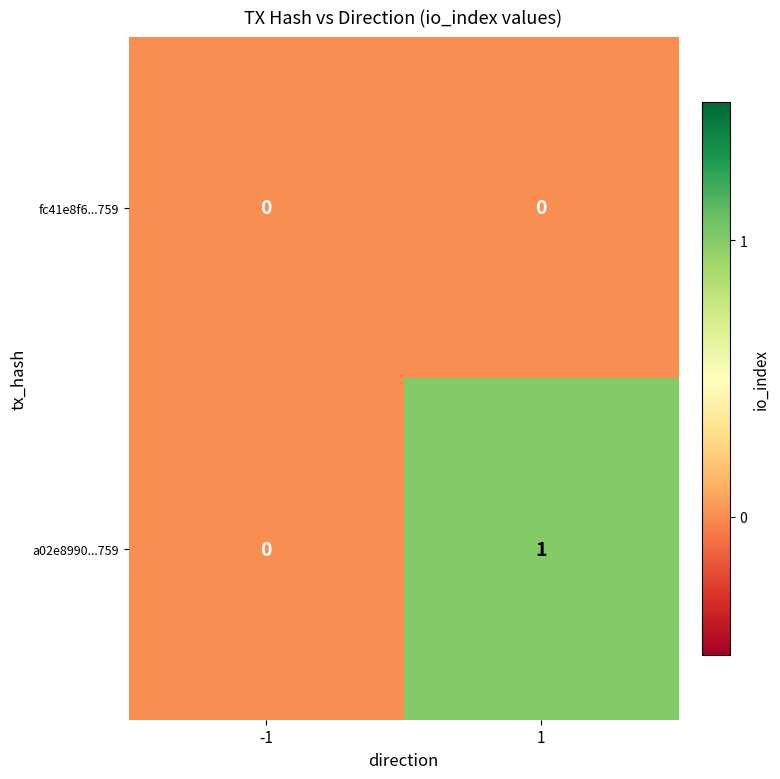

List the series in order of their peak value, highest first.

a02e8990...759, fc41e8f6...759